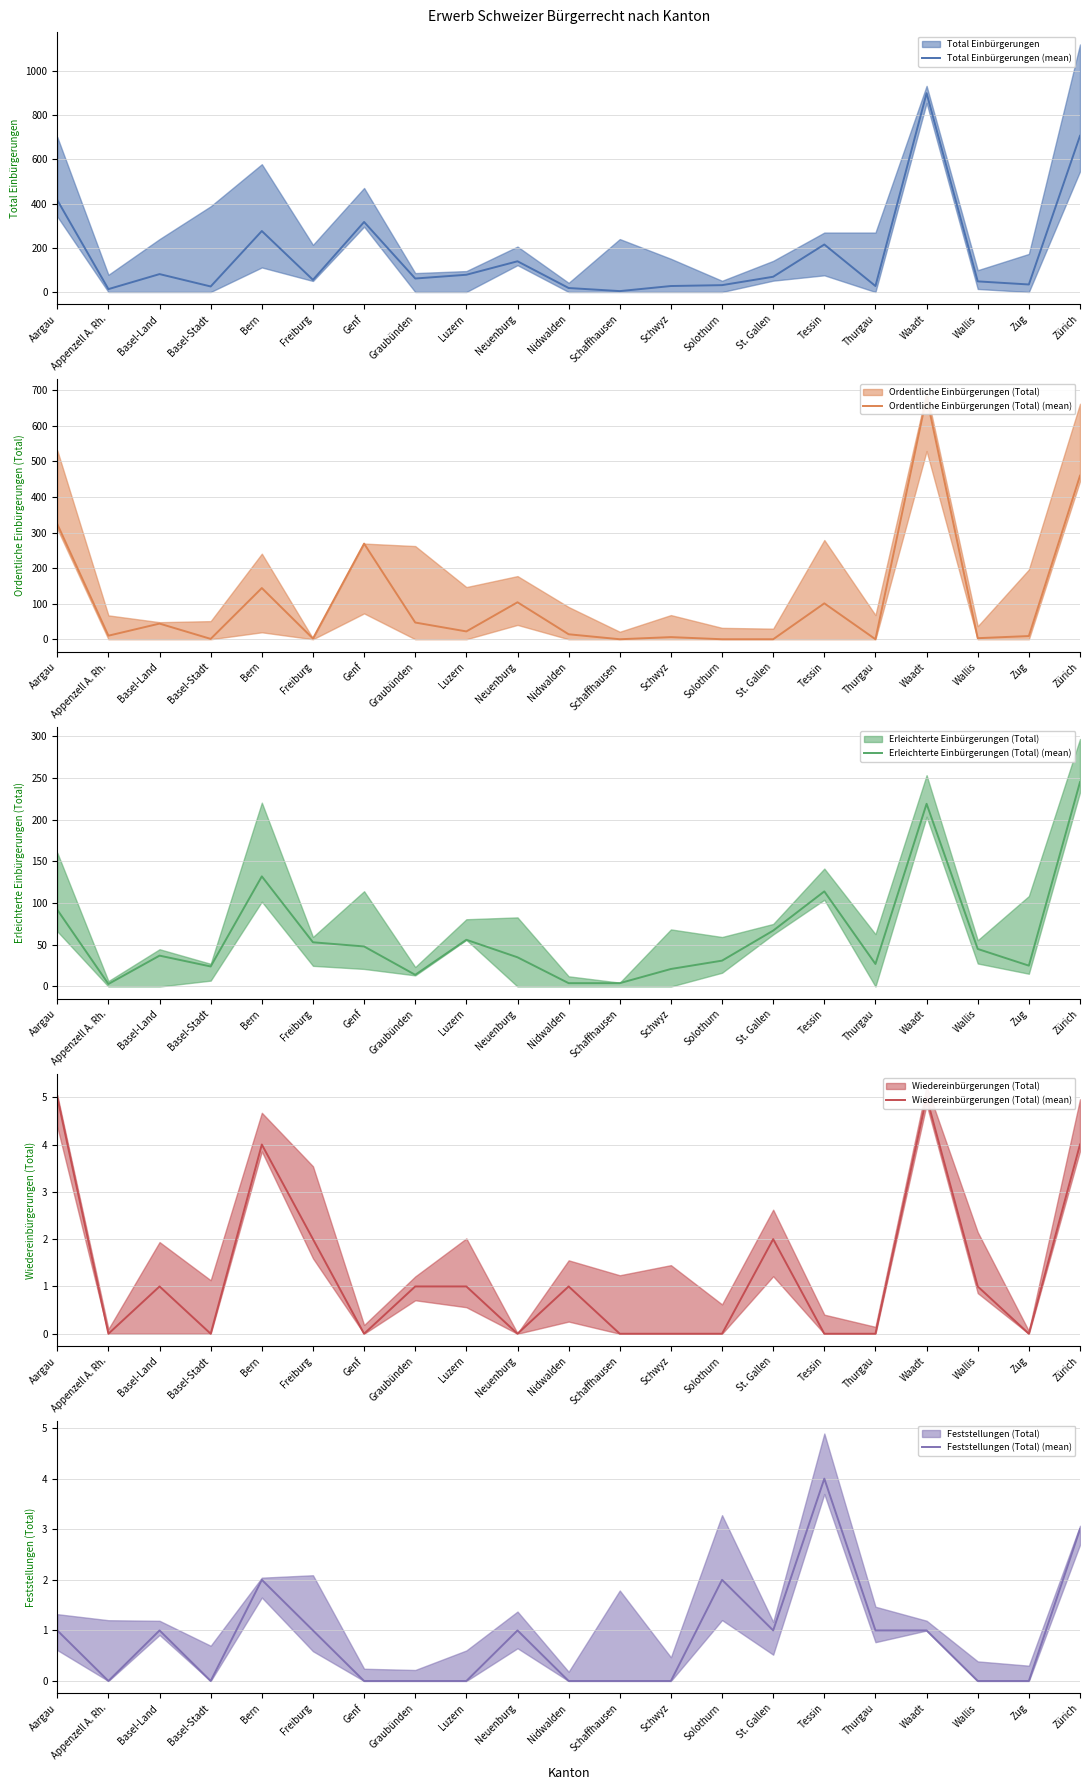

What is the label of the 13th point from the right?

Luzern